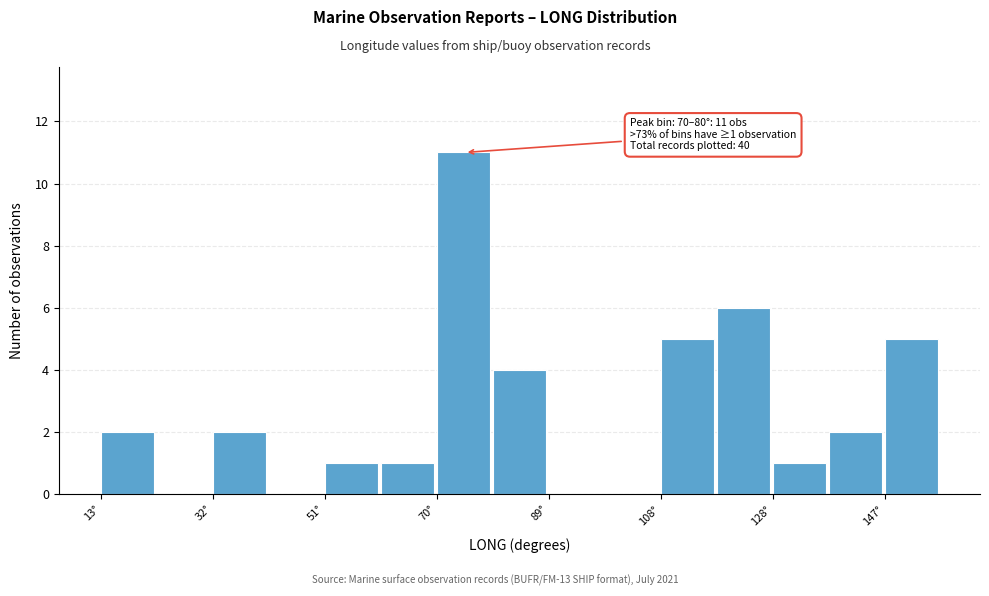

Over which range of the x-axis is the bar tallest?

70 to 80